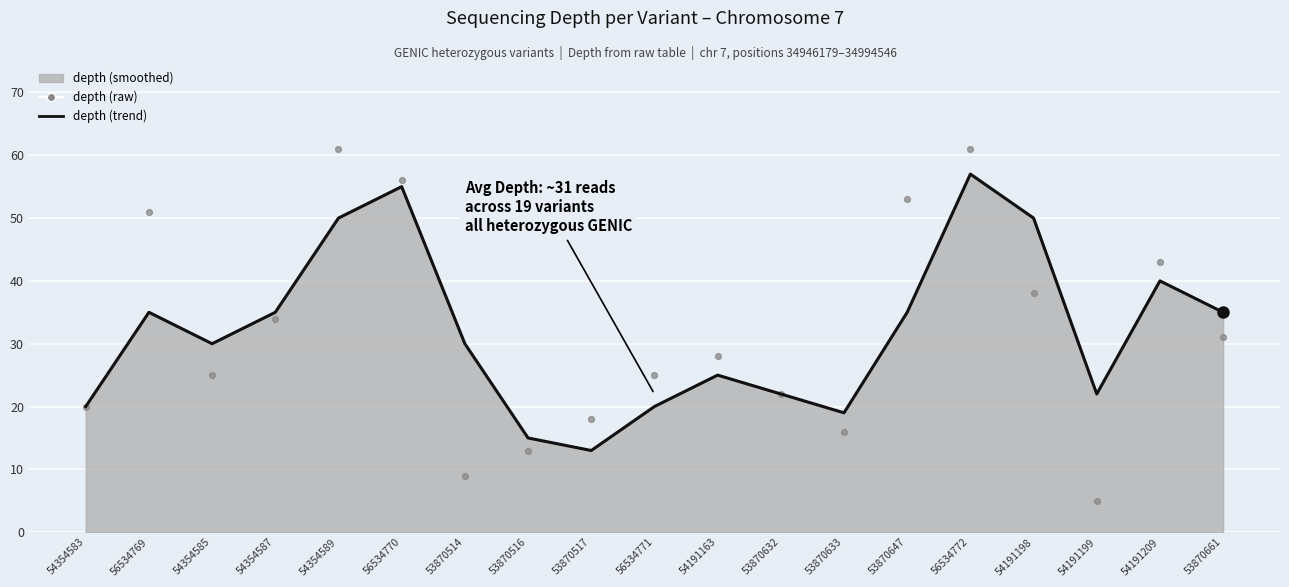

Which series contains the highest Y value?

depth (raw)